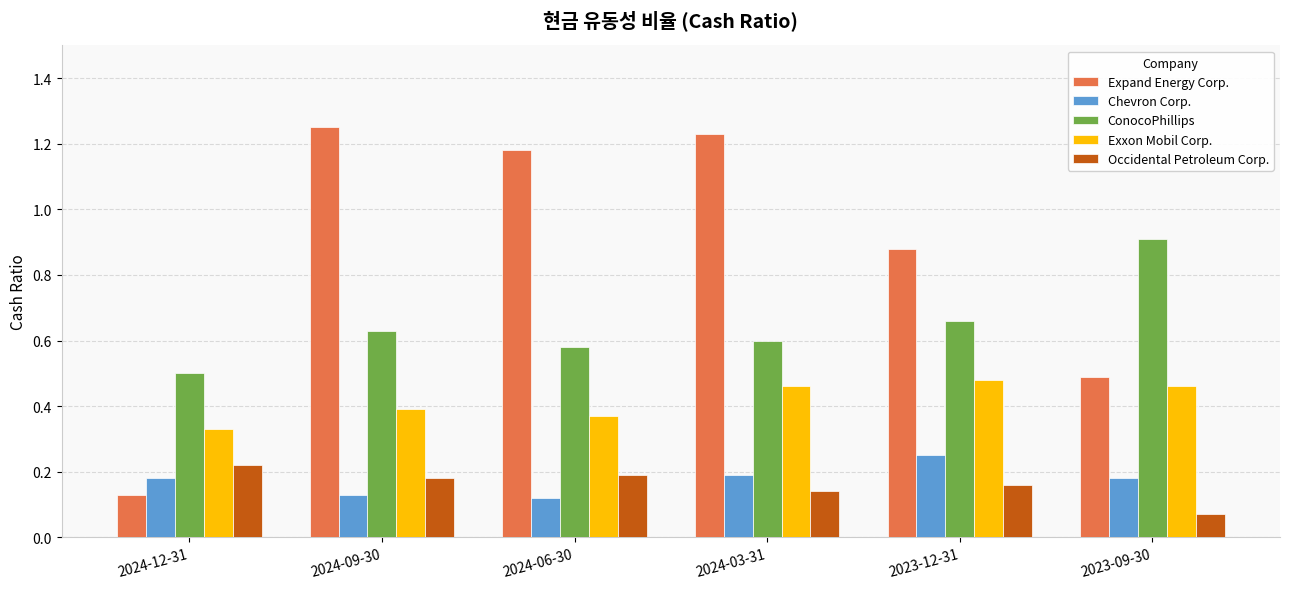

Are the bars grouped side by side (vs. stacked)?

Yes